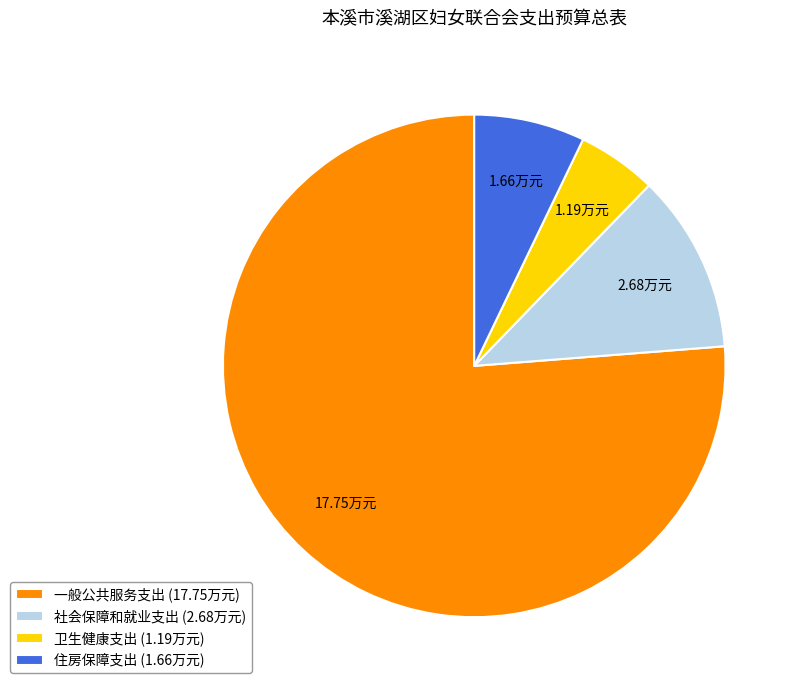

Combined, do 住房保障支出 and 一般公共服务支出 account for over 50%?

Yes